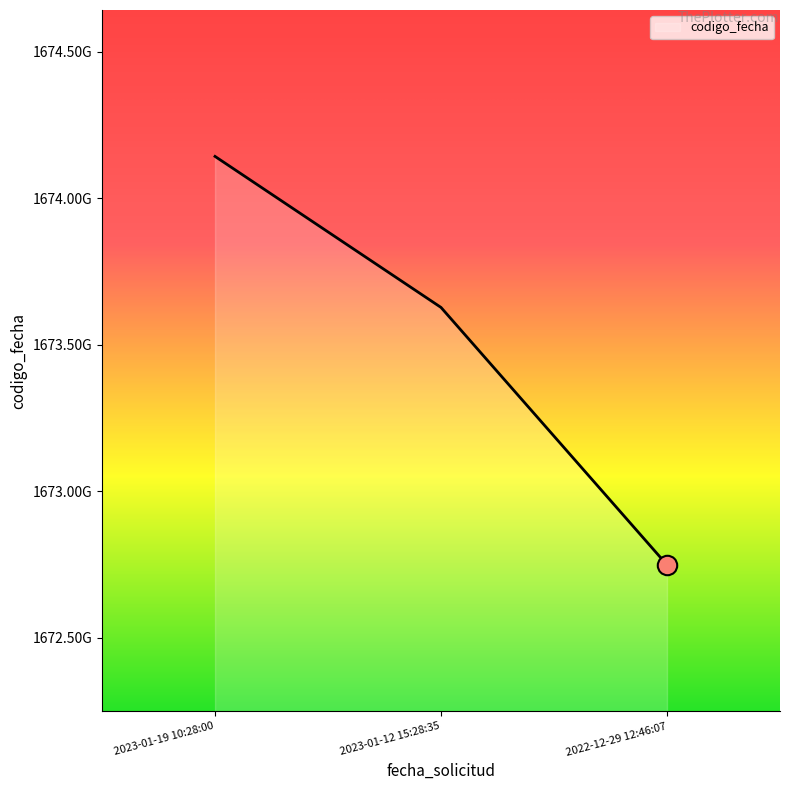

Reading left to right, transcribe all the data shown in this chart.

2023-01-19 10:28:00=1674142993	2023-01-12 15:28:35=1673627195	2022-12-29 12:46:07=1672747943